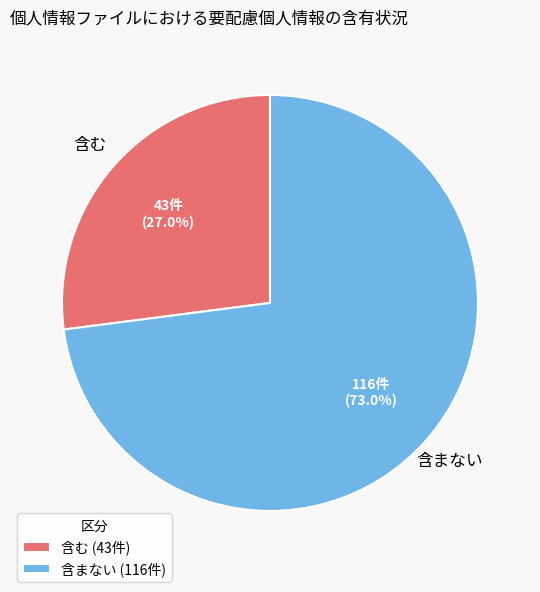

Approximately how many times larger is the value at 含む compared to 含まない?

0.4